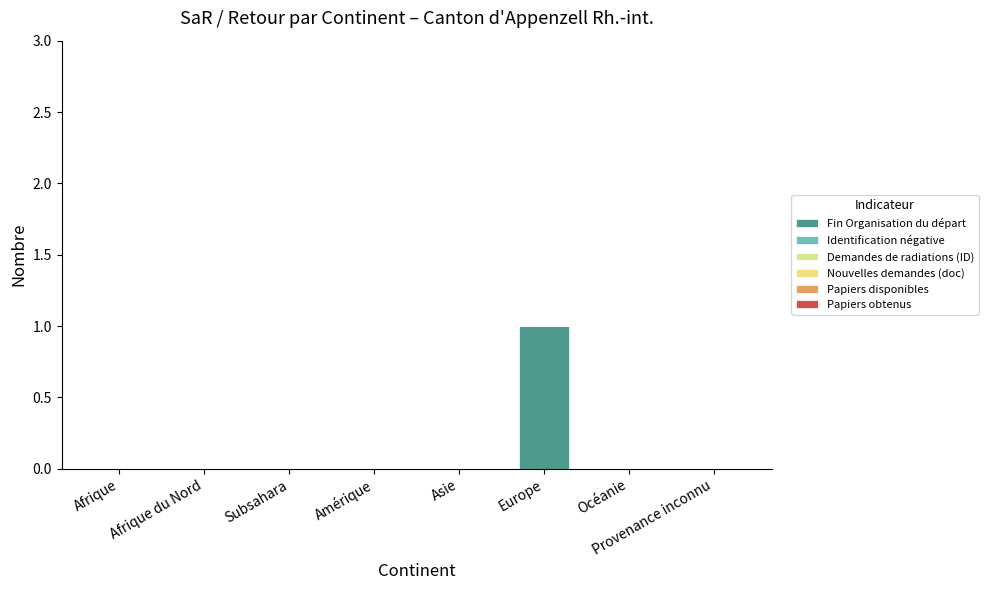

How many categories are shown in the chart?

8